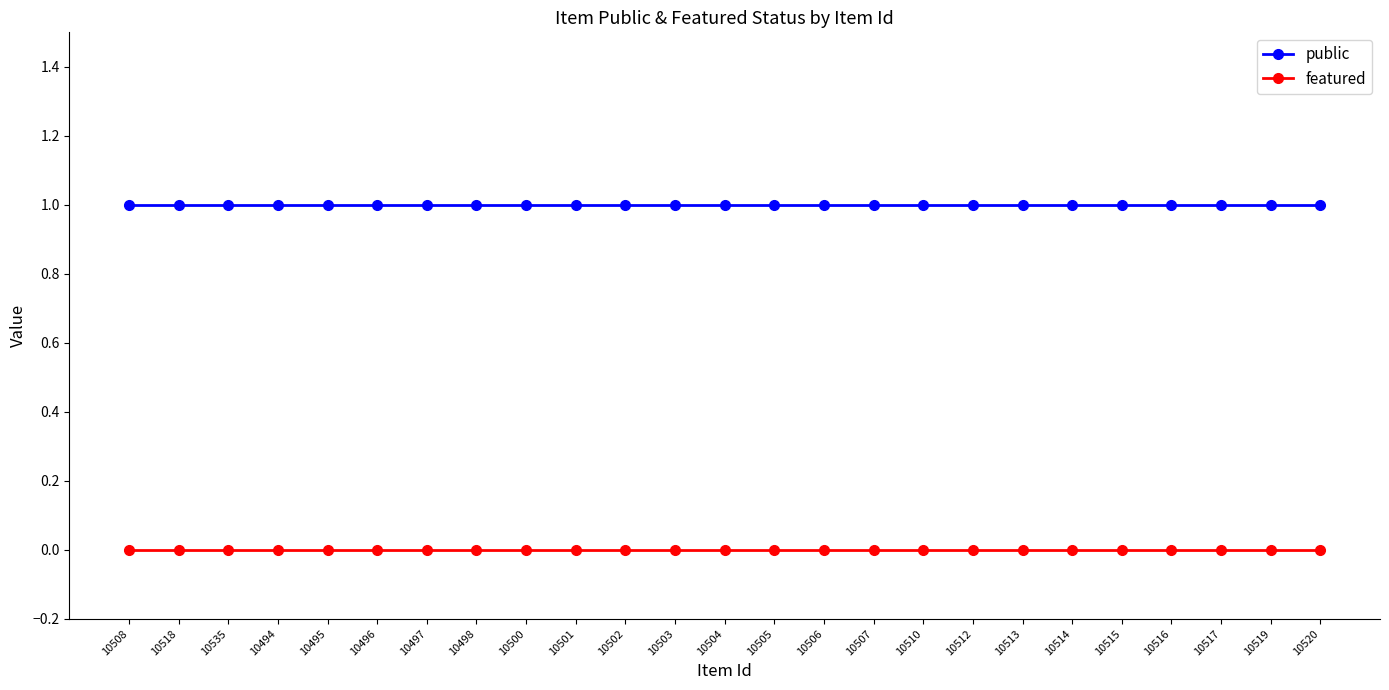

Which series has the largest total across all categories?

public